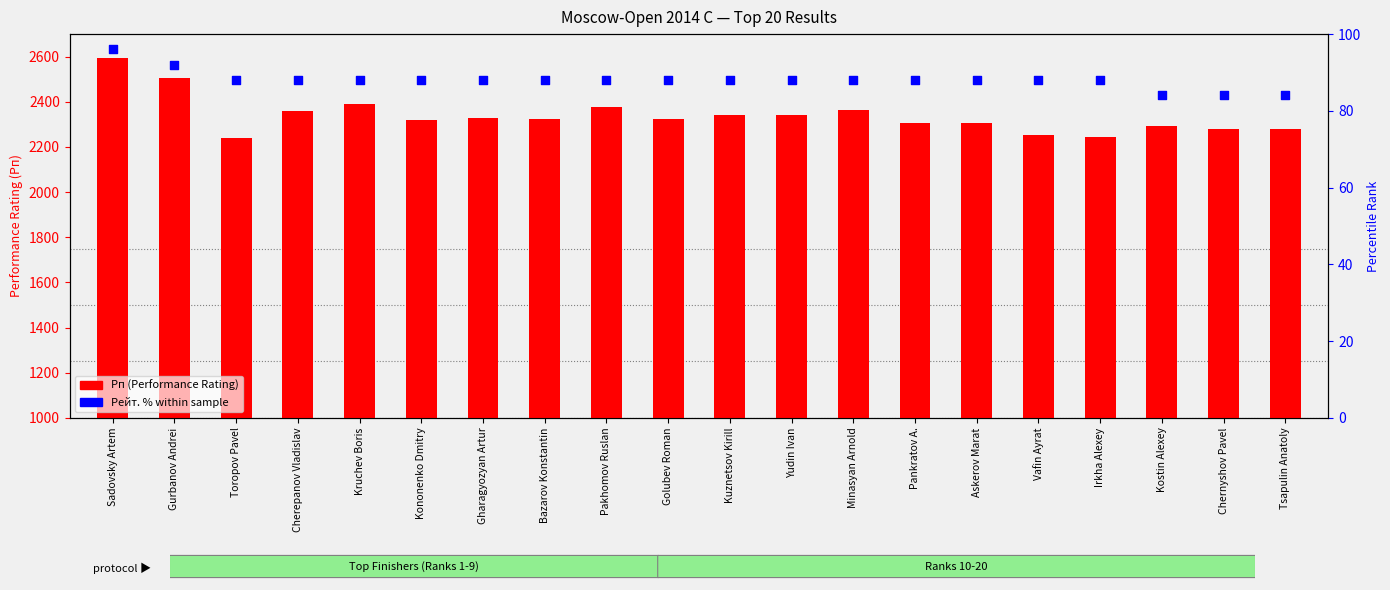

At which category is the sum across all series the highest?

Sadovsky Artem